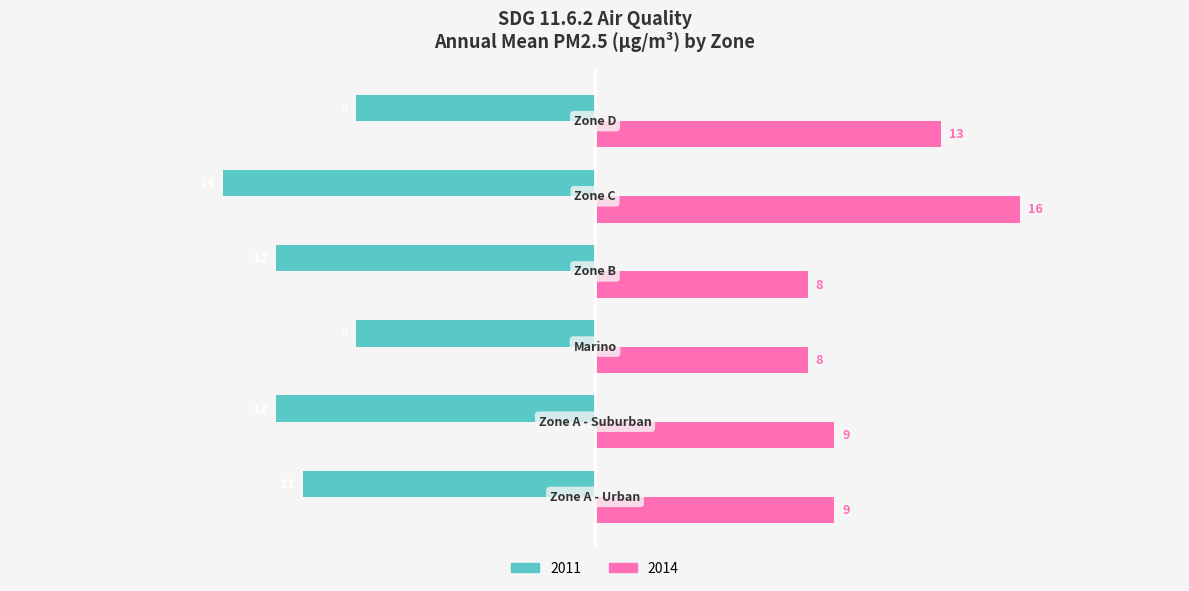

What is the difference between the second highest and minimum values in the 2011 series?

5